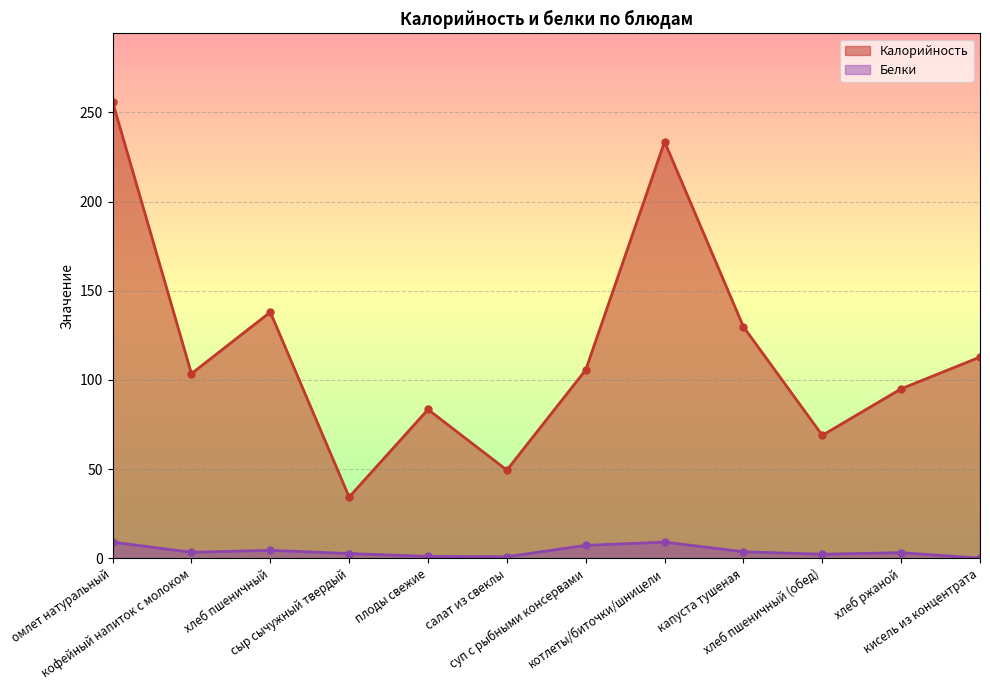

How many data points in Калорийность are less than 105?

6